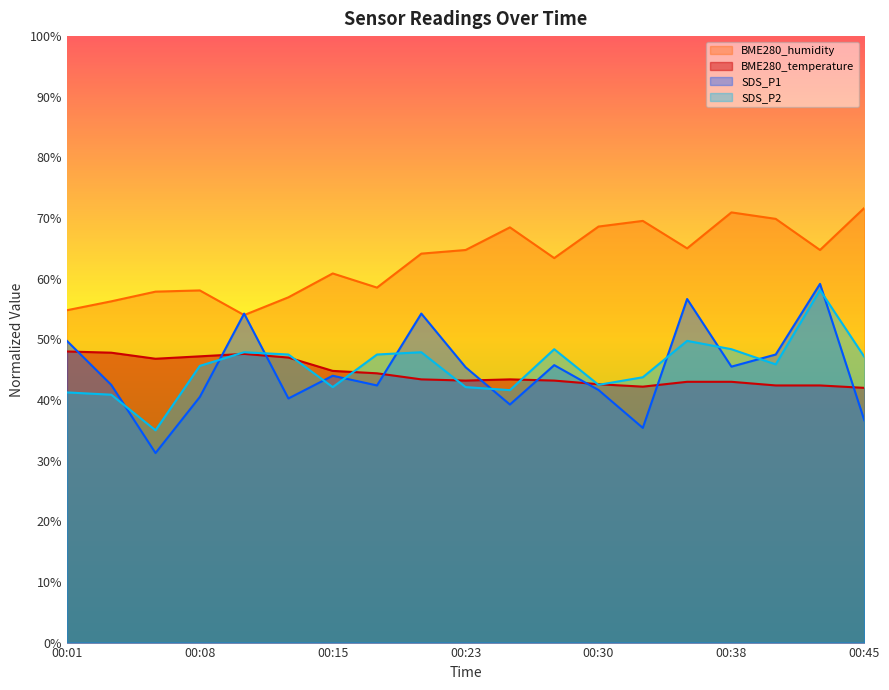

The BME280_humidity series shows 35.1 at 00:08. True or false?

False